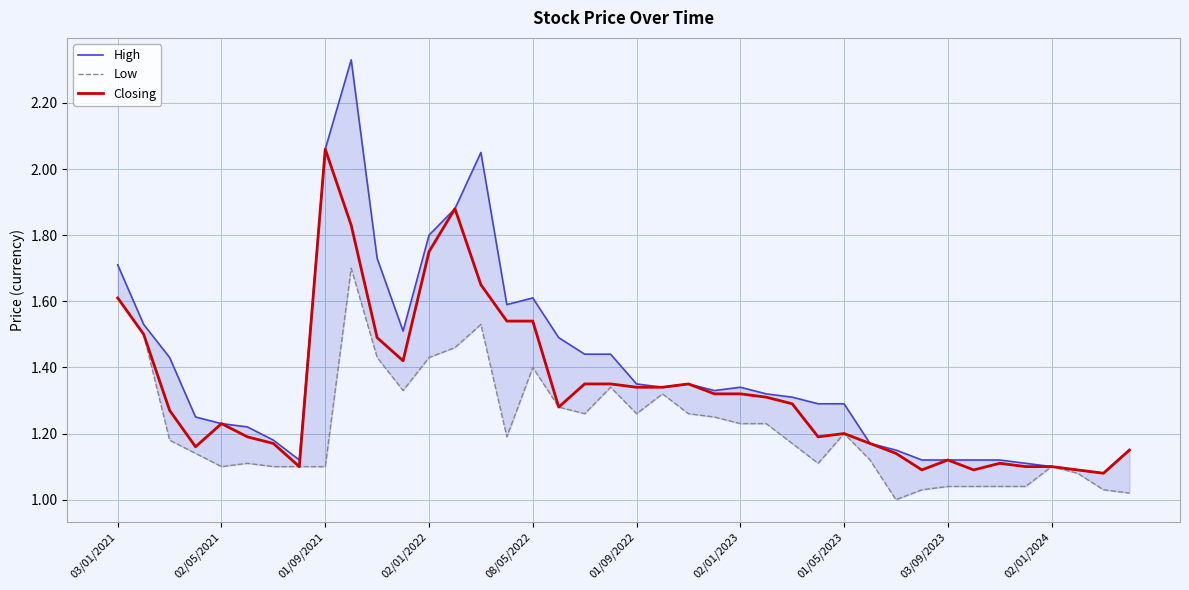

True or false: Closing and High intersect in this chart.

False